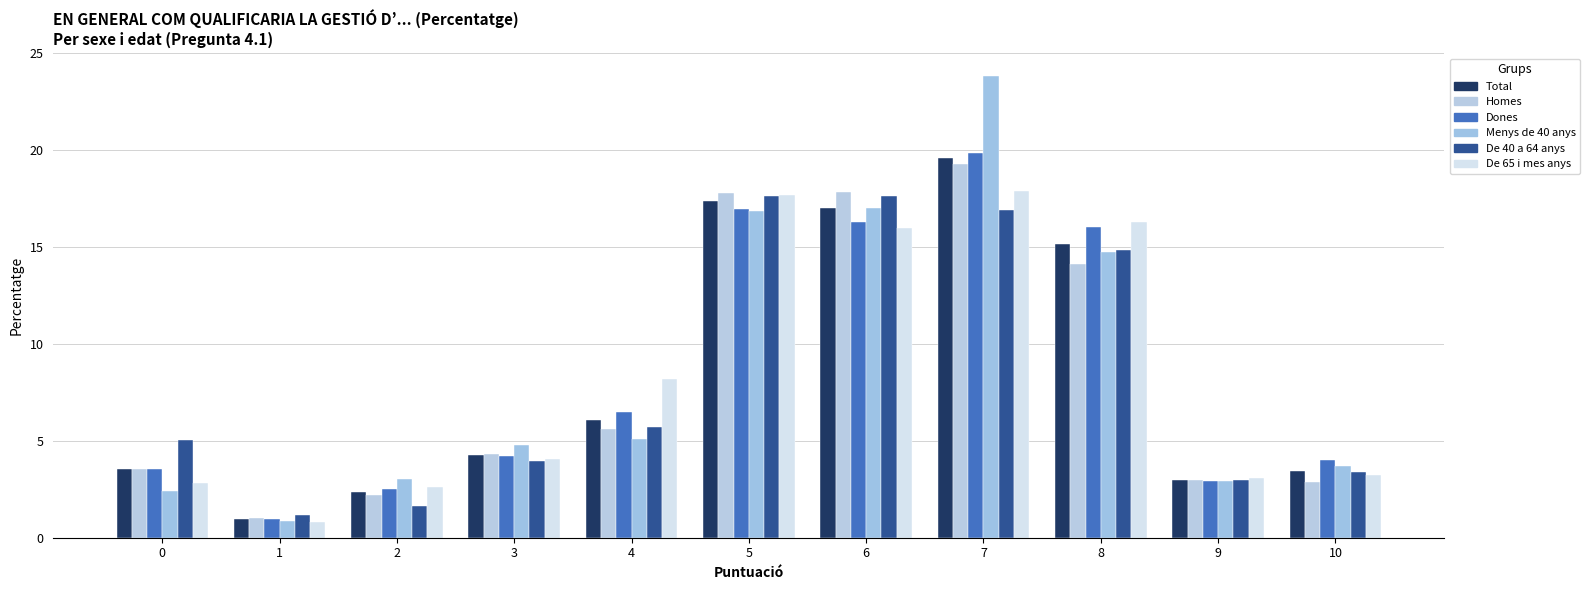

What is the total value across all series at 8?

91.2